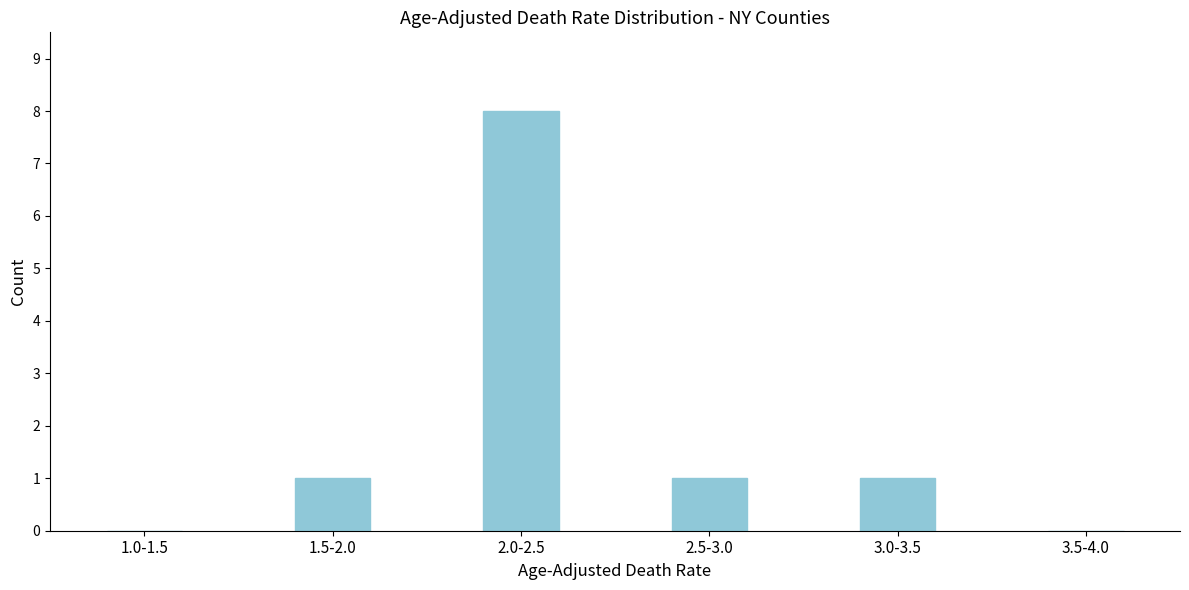

Reading left to right, list all the values displayed in this chart.

1.0-1.5=0	1.5-2.0=1	2.0-2.5=8	2.5-3.0=1	3.0-3.5=1	3.5-4.0=0